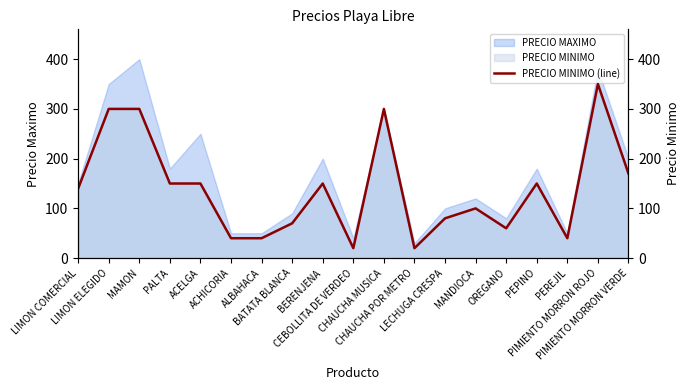

What is the label of the 14th point from the left?

MANDIOCA